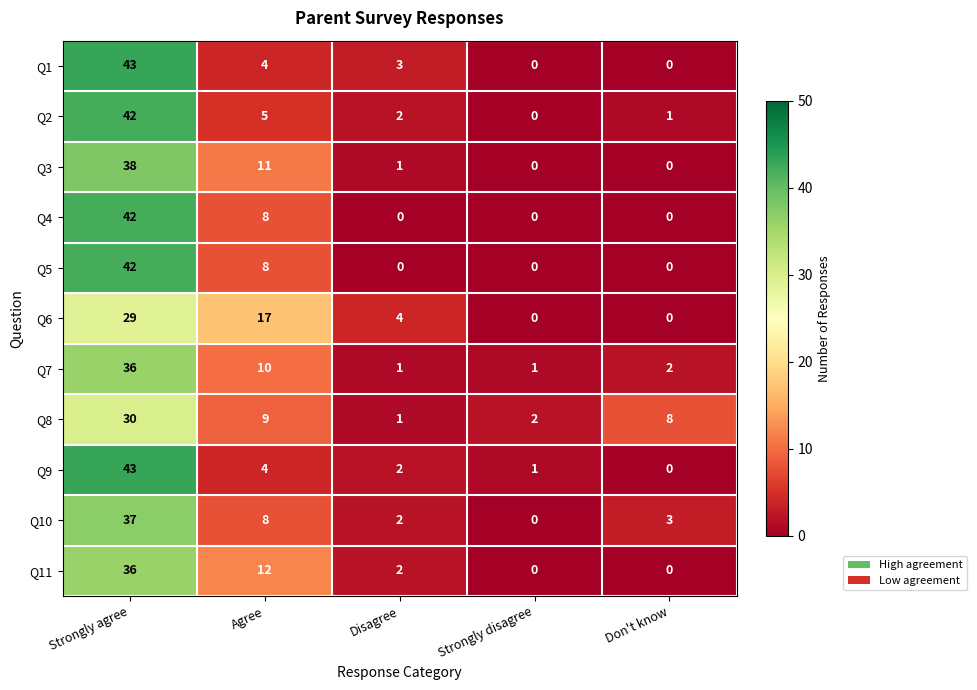

True or false: Q1 has a value of 0 at Strongly disagree.

True